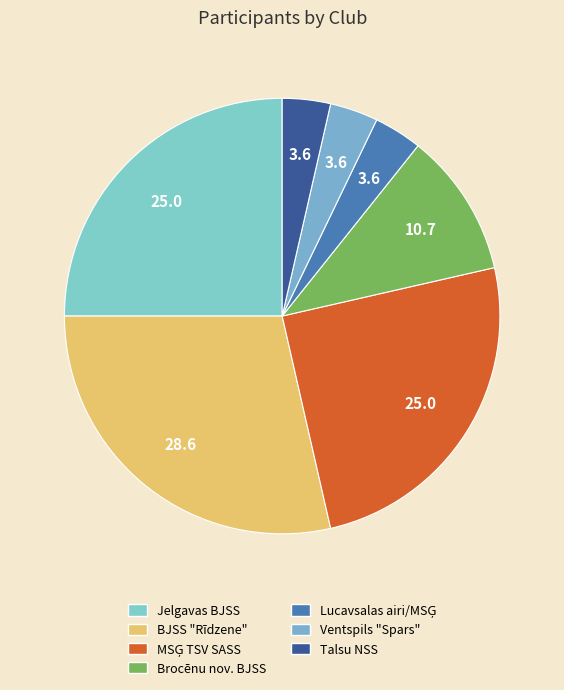

Count the number of slices in the pie.

7